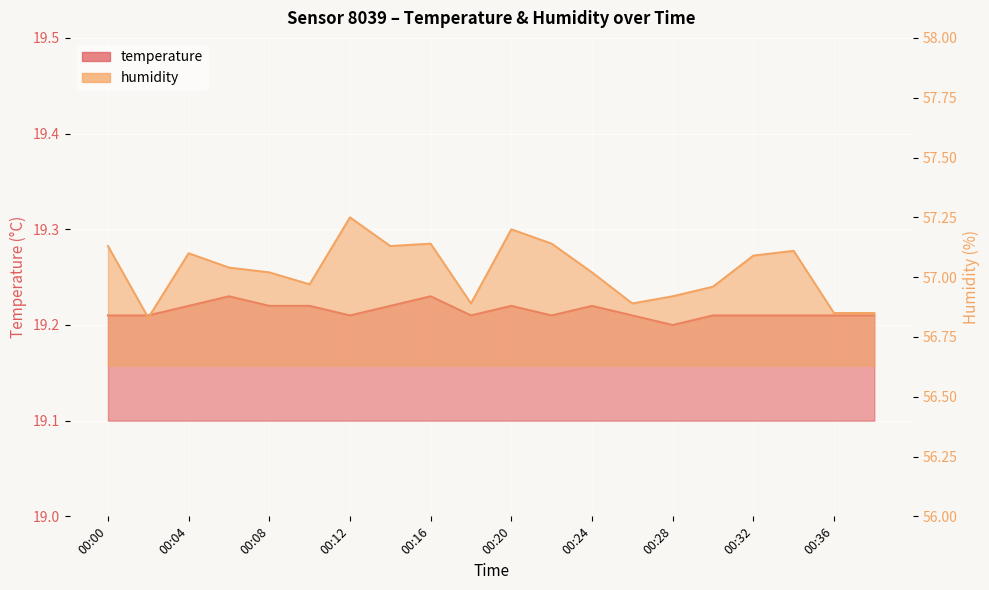

At 00:34, list the series in order from largest to smallest.

humidity, temperature